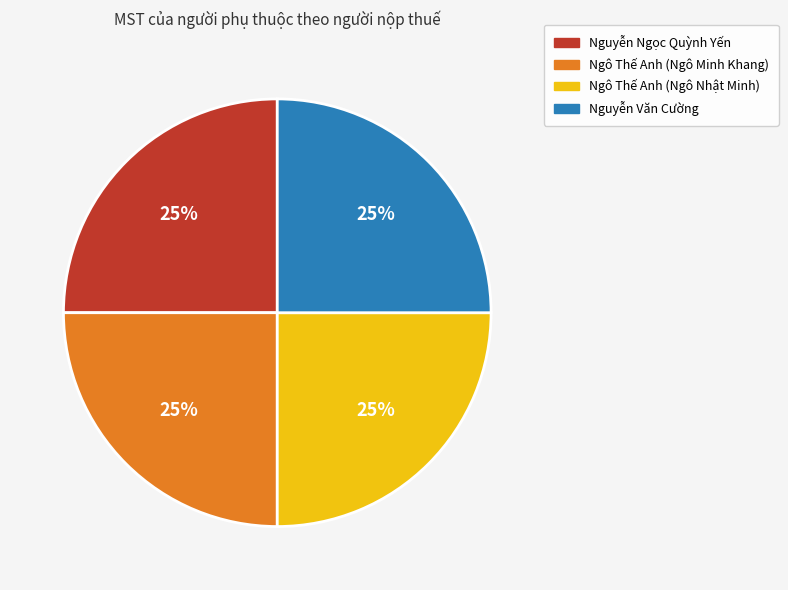

What percentage is the Ngô Thế Anh (Ngô Minh Khang) slice, to the nearest percent?

25%